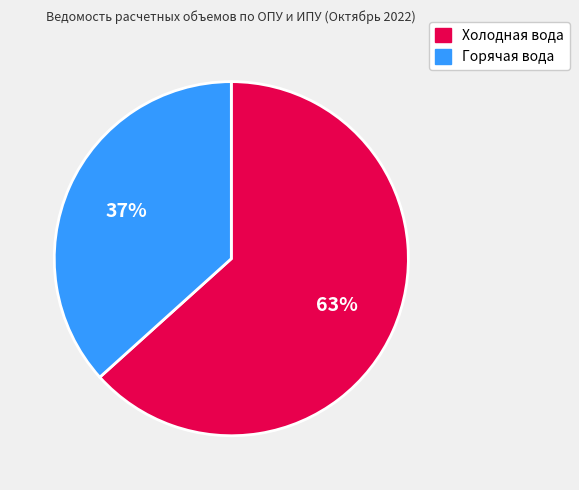

Count the number of slices in the pie.

2